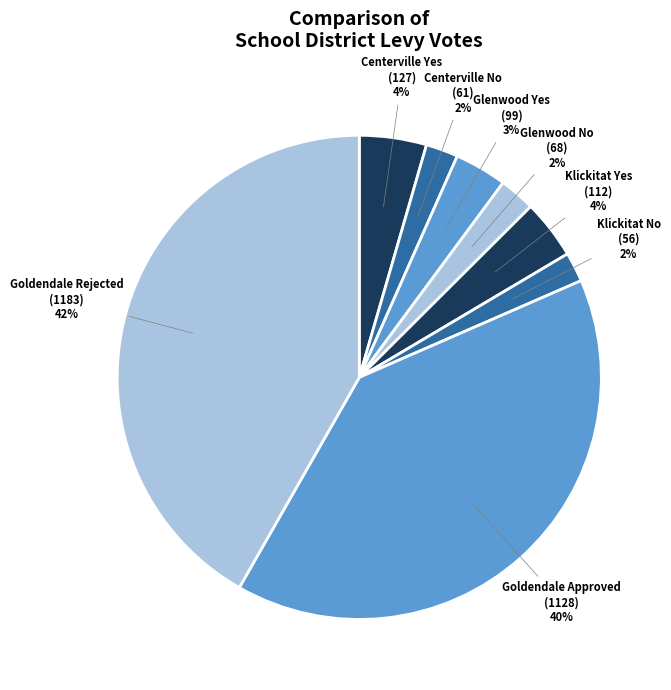

Rank the categories by value from highest to lowest.

Goldendale Rejected
(1183), Goldendale Approved
(1128), Centerville Yes
(127), Klickitat Yes
(112), Glenwood Yes
(99), Glenwood No
(68), Centerville No
(61), Klickitat No
(56)